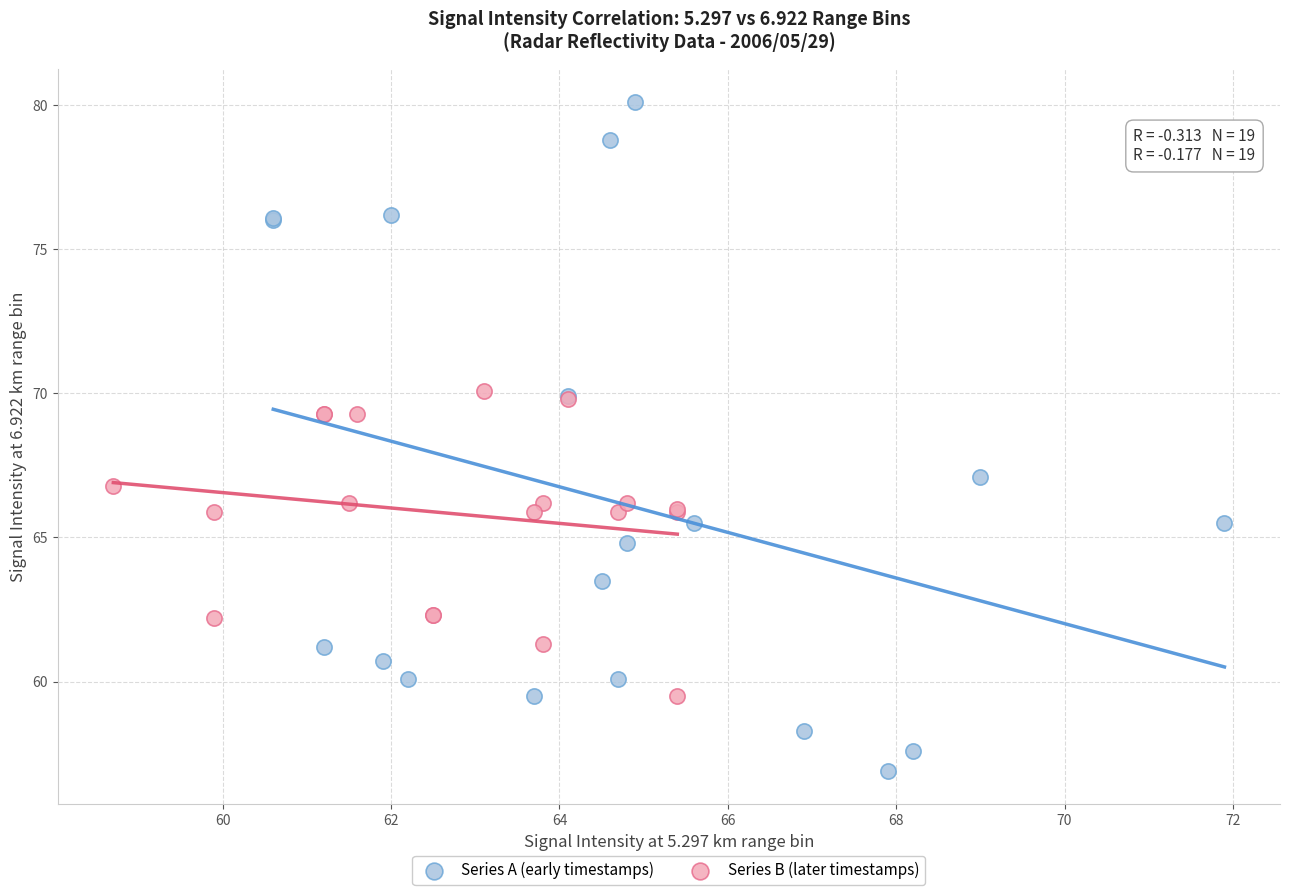

Which series reaches the maximum Y coordinate?

Series A (early timestamps)